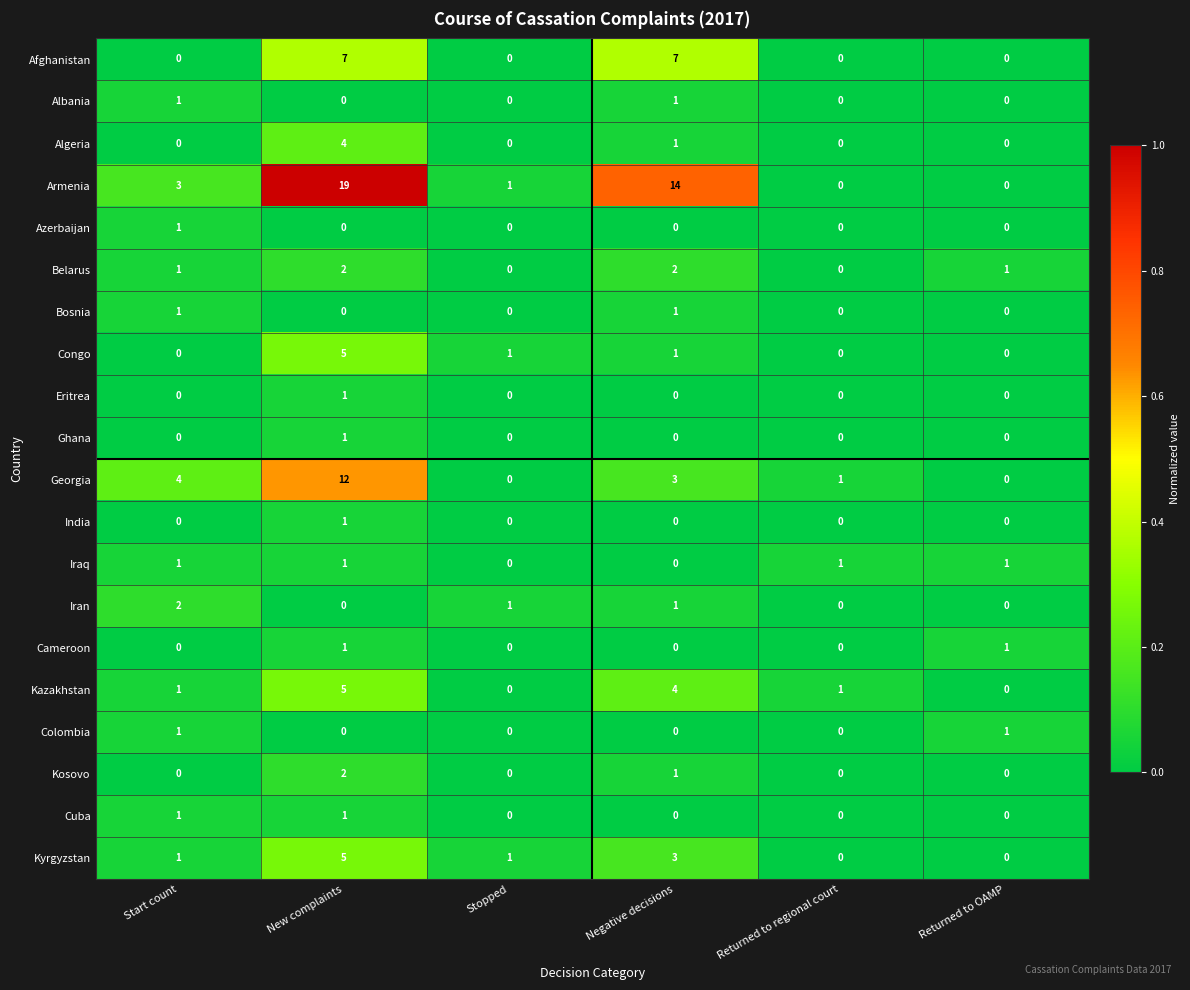

Count the Algeria values in the range 0 to 1.

5